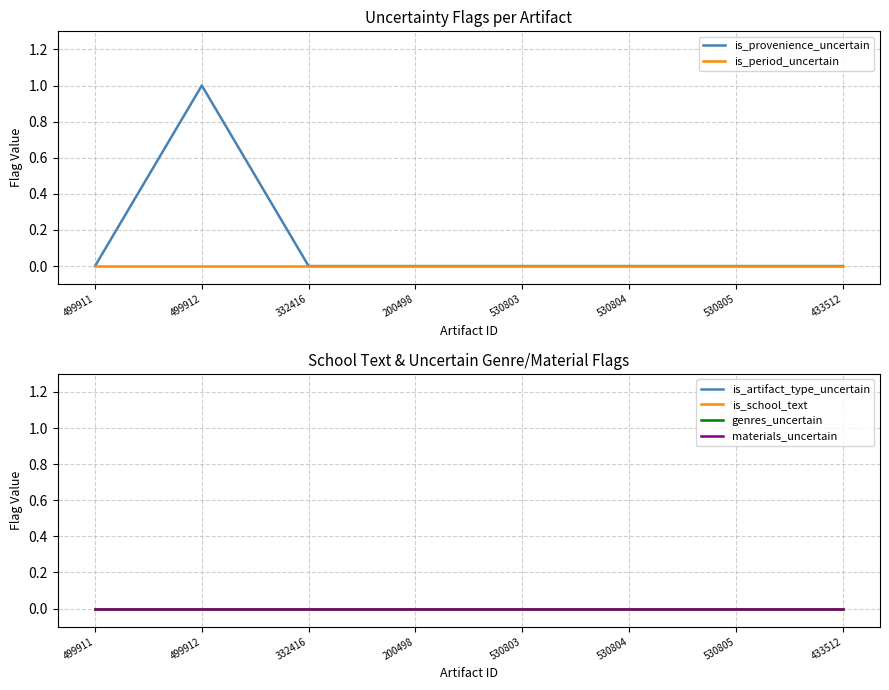

What is the label of the 3rd point from the right?

530804